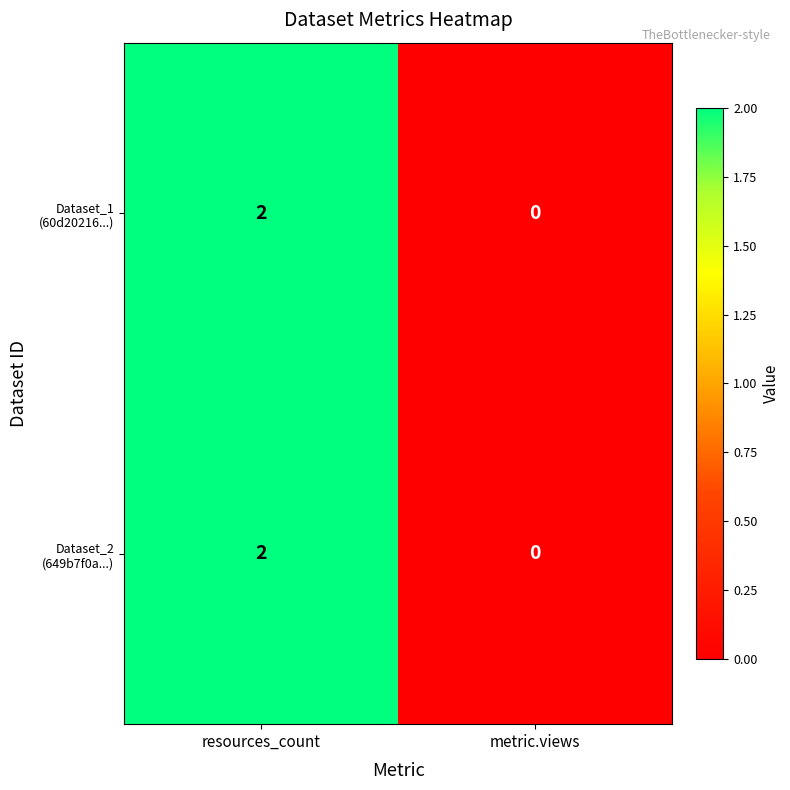

At which category is the sum across all series the highest?

resources_count